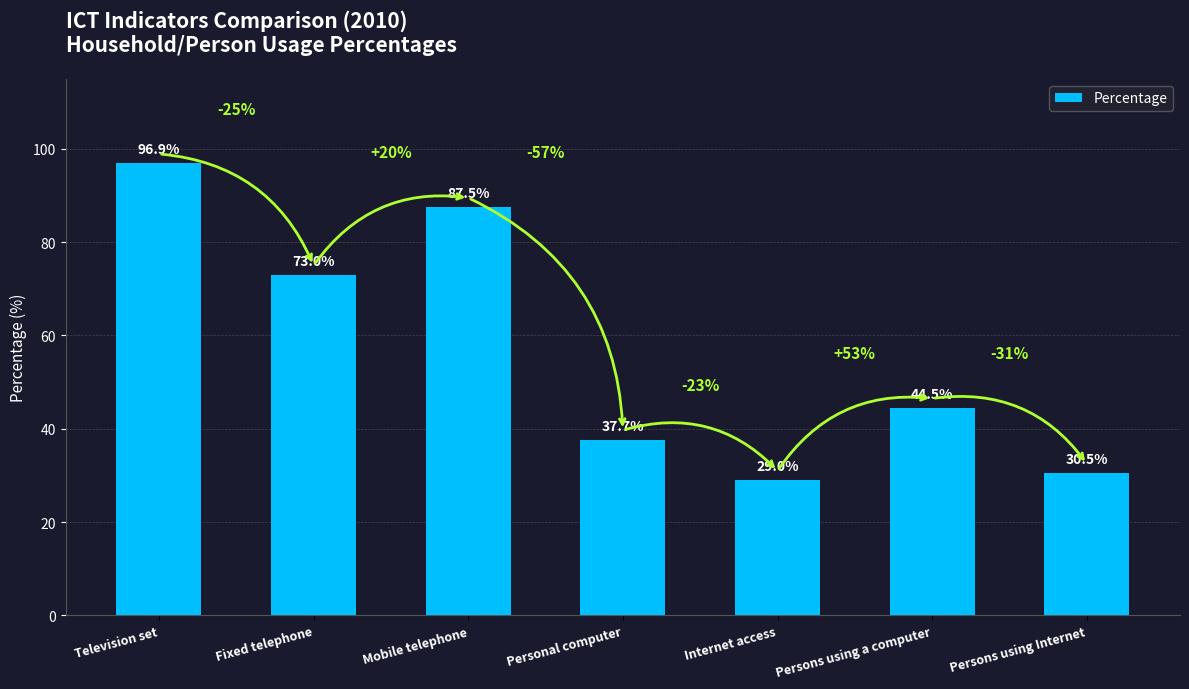

Rank the categories by value from highest to lowest.

Television set, Mobile telephone, Fixed telephone, Persons using a computer, Personal computer, Persons using Internet, Internet access